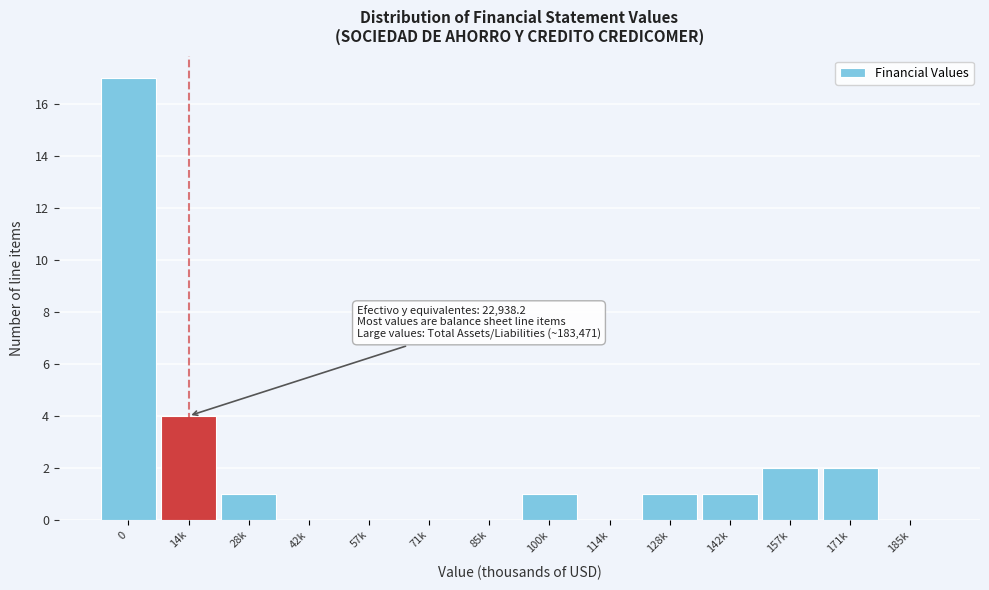

Reading right to left, extract all data points from this chart.

185k=0	171k=2	157k=2	142k=1	128k=1	114k=0	100k=1	85k=0	71k=0	57k=0	42k=0	28k=1	14k=4	0=17